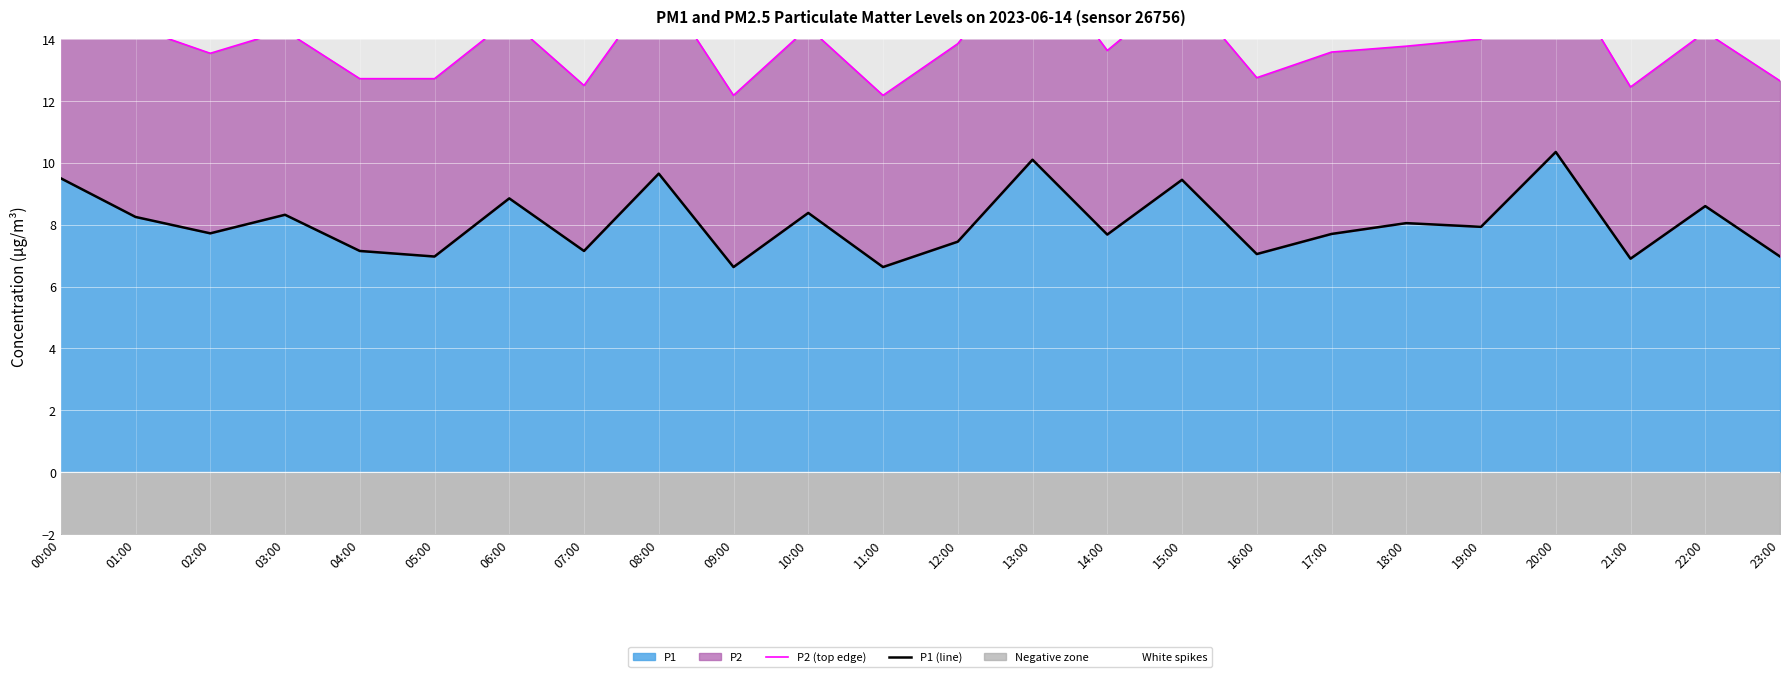

Rank the series by their average value, from lowest to highest.

P1 (line), P2 (top edge)